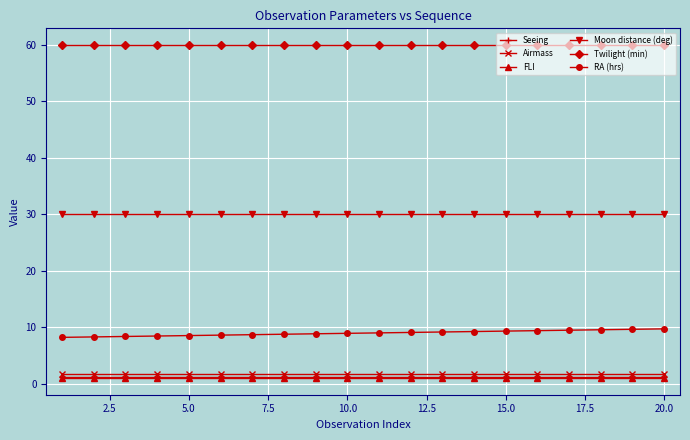

At how many categories does at least one series exceed 28?

20